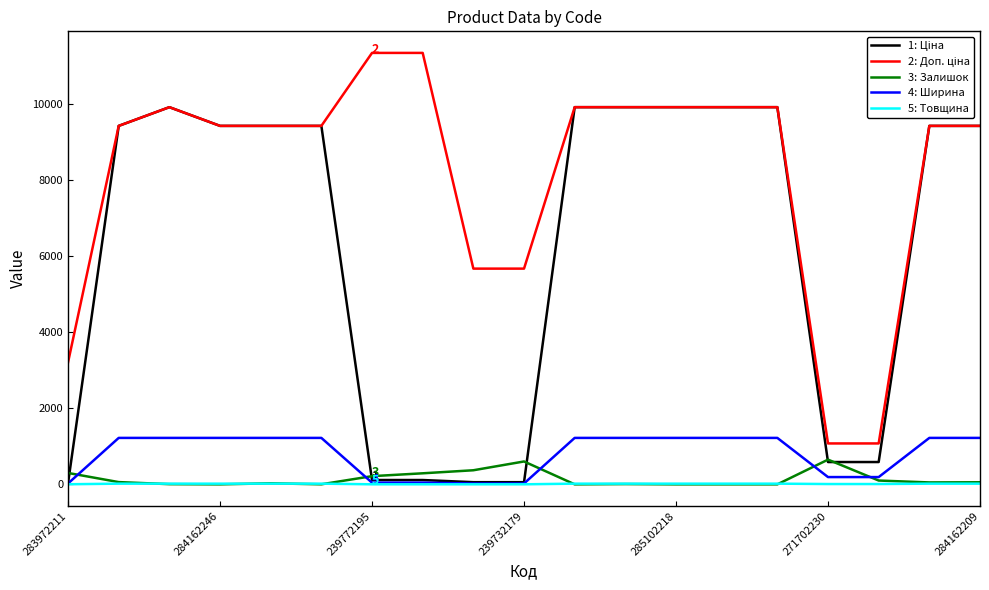

The Ціна series shows 9908.5 at 10. True or false?

True